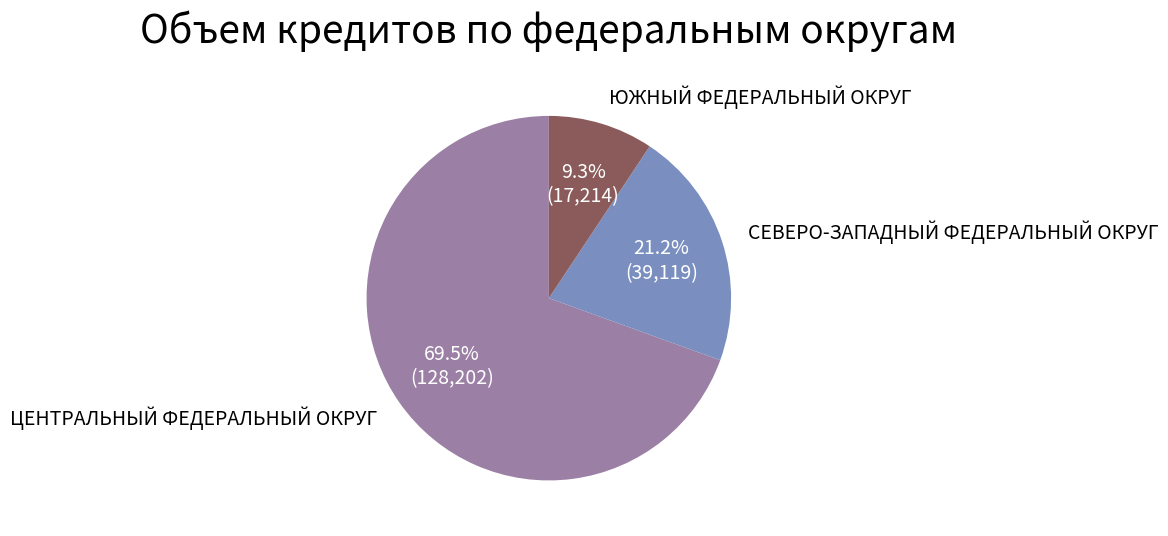

Is there a majority slice in this chart?

Yes